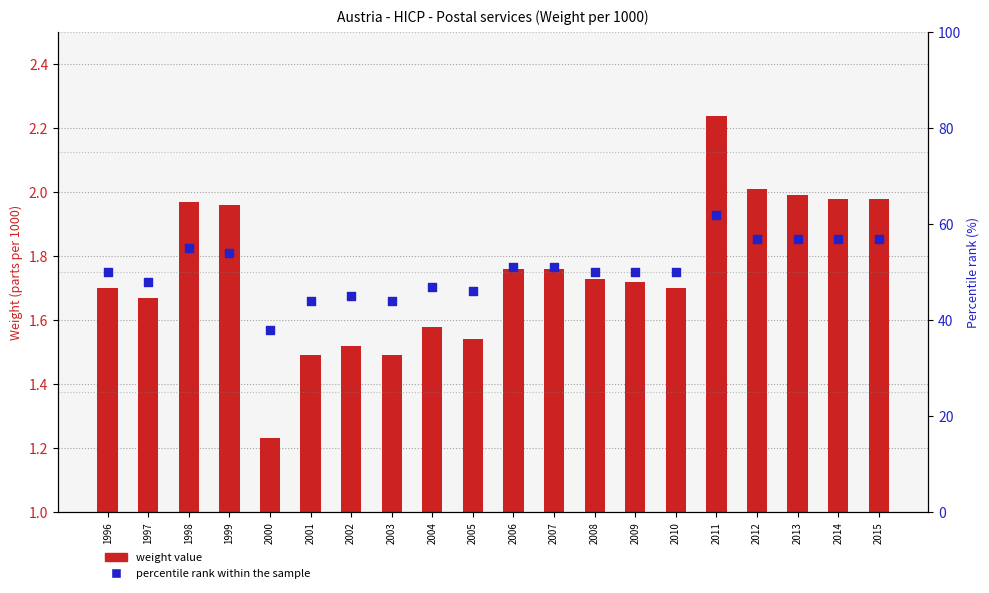

Which series reaches the minimum Y coordinate?

weight value